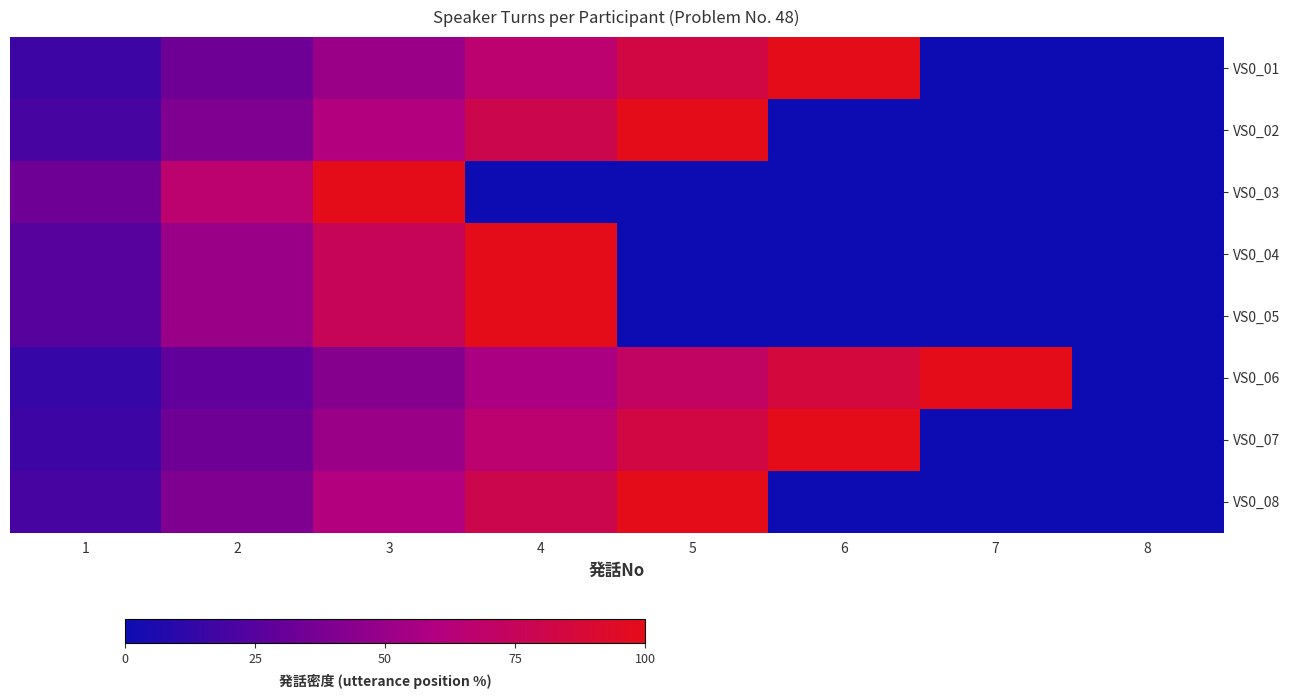

Reading right to left, list all the values displayed in this chart.

VS0_01: 8=0.0	7=0.0	6=100.0	5=83.3	4=66.7	3=50.0	2=33.3	1=16.7
VS0_02: 8=0.0	7=0.0	6=0.0	5=100.0	4=80.0	3=60.0	2=40.0	1=20.0
VS0_03: 8=0.0	7=0.0	6=0.0	5=0.0	4=0.0	3=100.0	2=66.7	1=33.3
VS0_04: 8=0.0	7=0.0	6=0.0	5=0.0	4=100.0	3=75.0	2=50.0	1=25.0
VS0_05: 8=0.0	7=0.0	6=0.0	5=0.0	4=100.0	3=75.0	2=50.0	1=25.0
VS0_06: 8=0.0	7=100.0	6=85.7	5=71.4	4=57.1	3=42.9	2=28.6	1=14.3
VS0_07: 8=0.0	7=0.0	6=100.0	5=83.3	4=66.7	3=50.0	2=33.3	1=16.7
VS0_08: 8=0.0	7=0.0	6=0.0	5=100.0	4=80.0	3=60.0	2=40.0	1=20.0